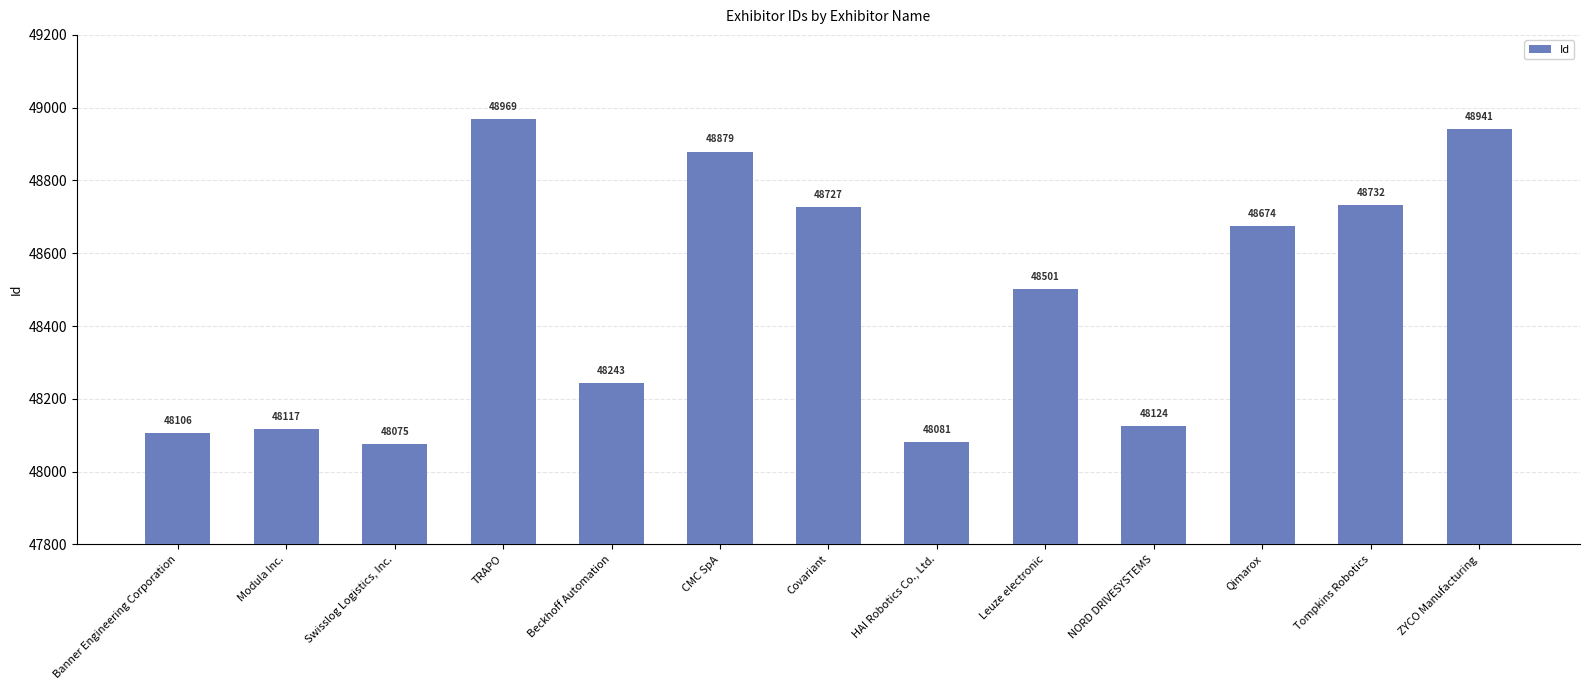

What is the greatest value displayed?

48969